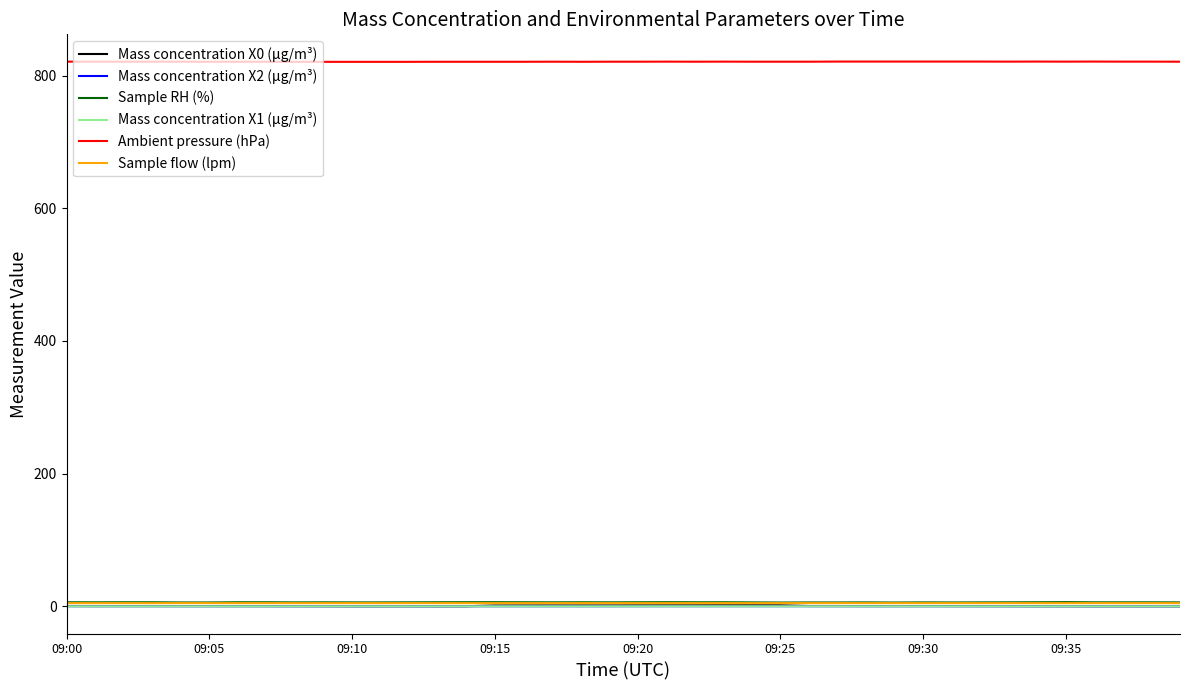

Which series has the largest total across all categories?

Ambient pressure (hPa)